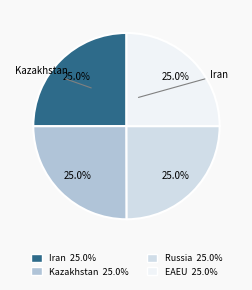

Is there any slice that represents more than half of the pie?

No